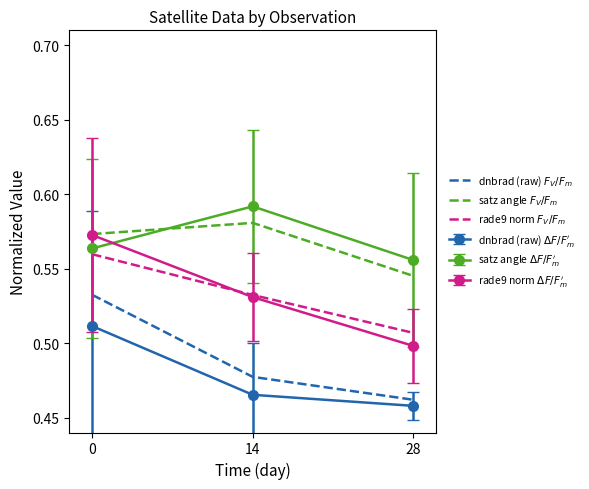

Which category has the lowest value across all series?

28